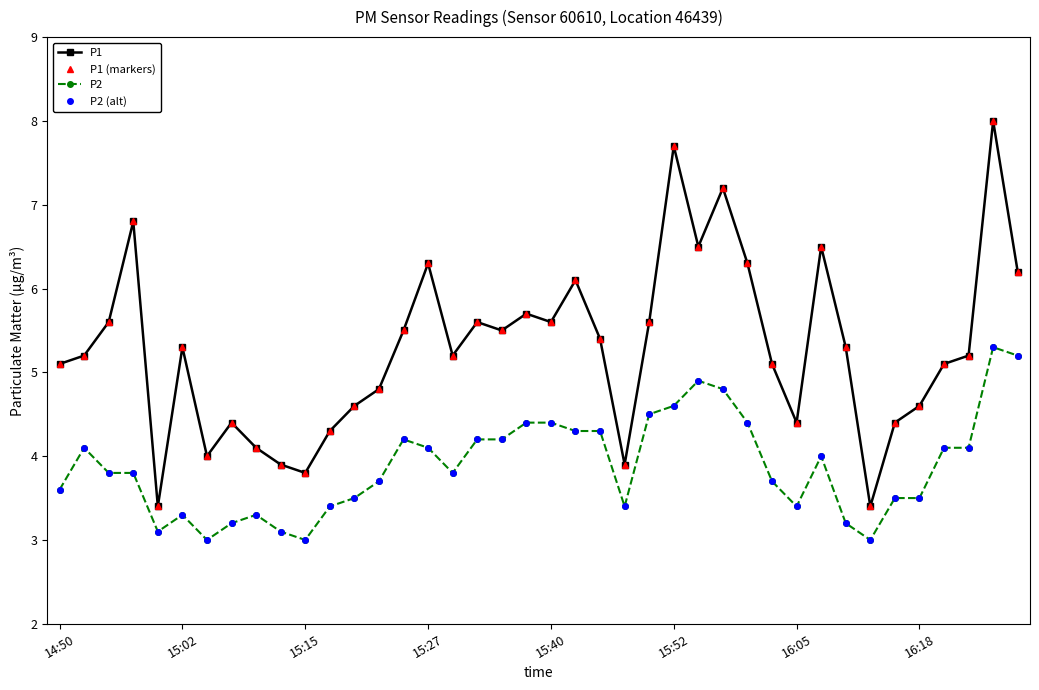

Is this an area chart (filled region under the line)?

No